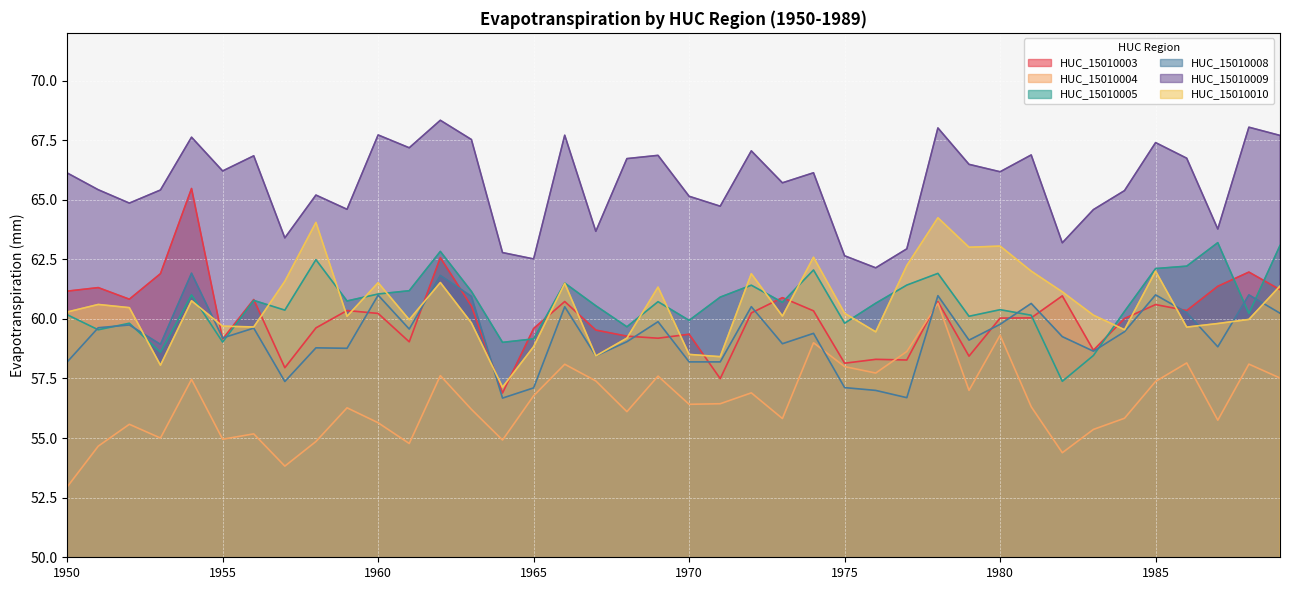

True or false: HUC_15010003 has a value of 113.6 at 1954.

False